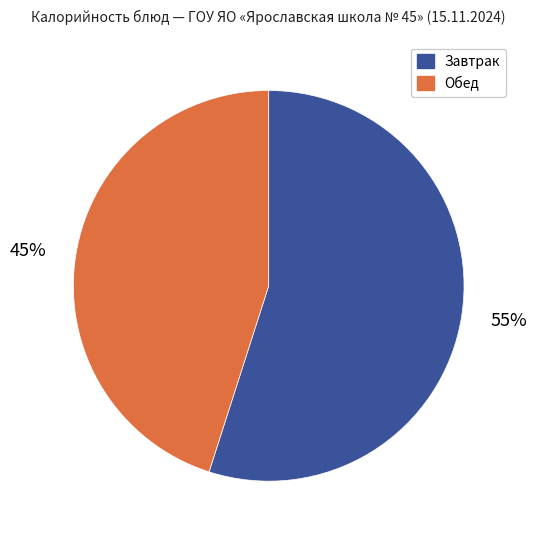

To the nearest percent, what is the average slice percentage?

50%